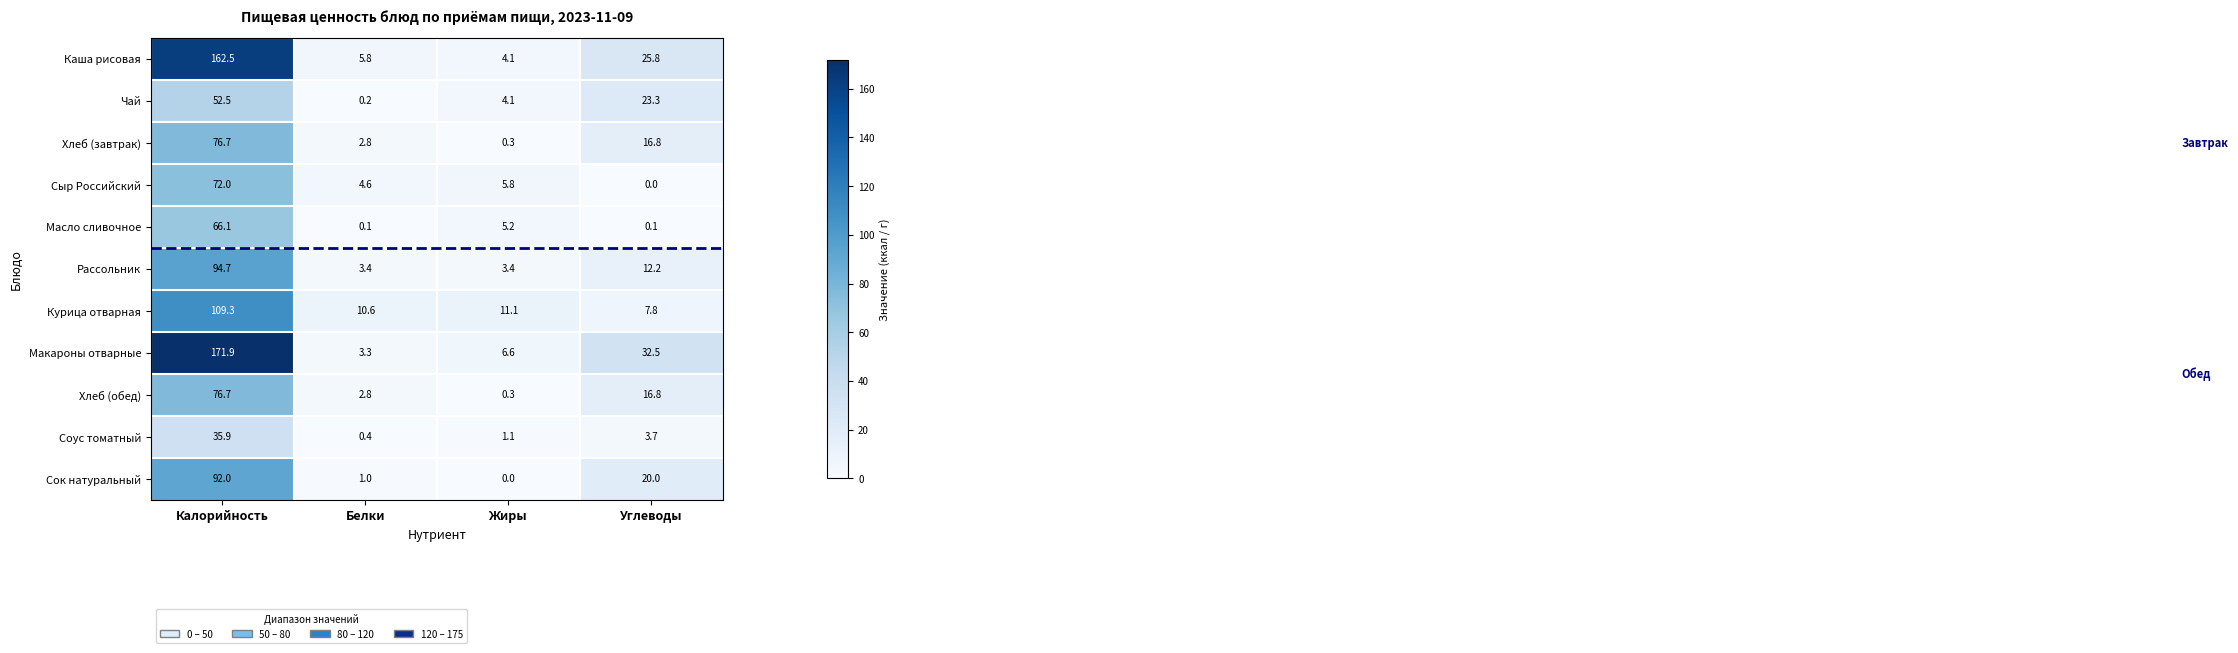

What is the difference between the maximum and minimum values in the Хлеб (завтрак) series?

76.4